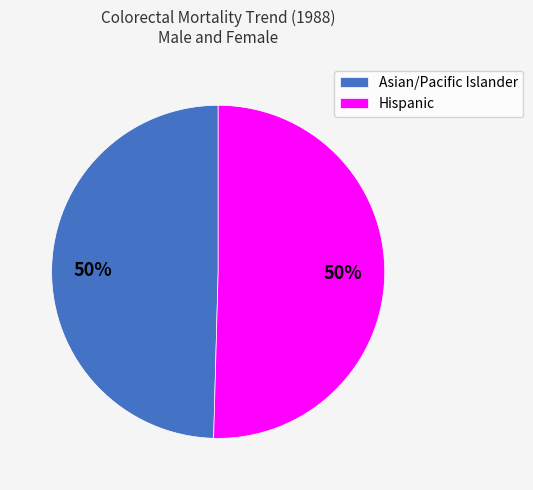

Combined, do Hispanic and Asian/Pacific Islander account for over 50%?

Yes